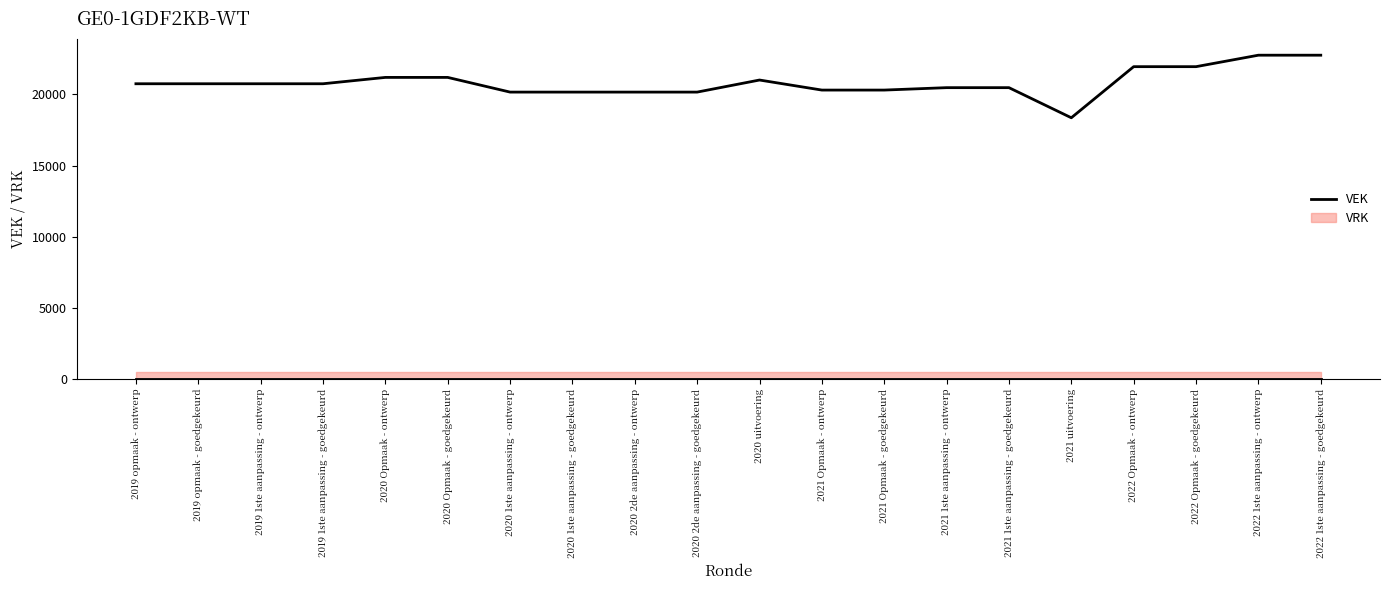

What is the greatest value displayed?

22759